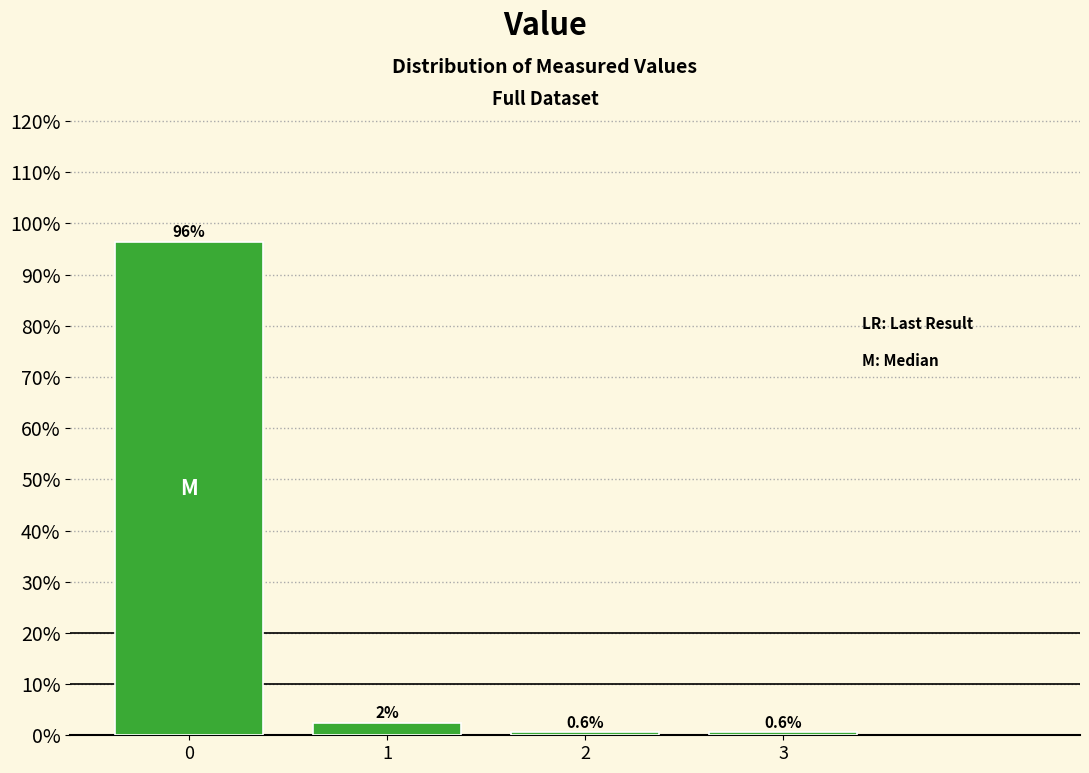

Reading left to right, list all the values displayed in this chart.

96.4	2.4	0.6	0.6